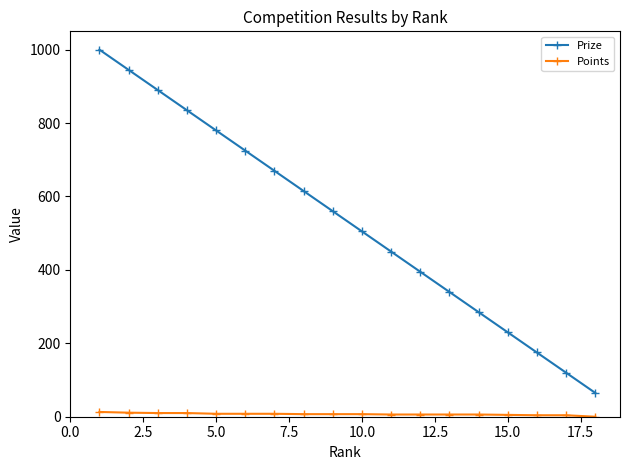

How many data points in Points are less than 7?

8